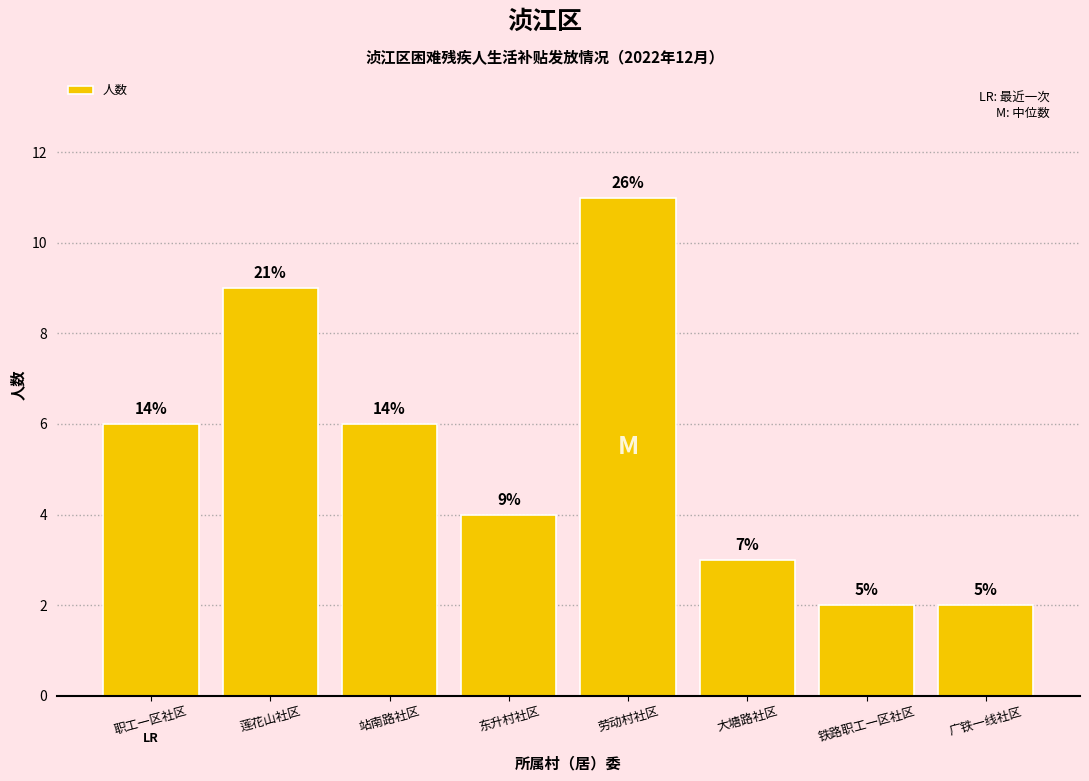

Reading left to right, extract all data points from this chart.

6	9	6	4	11	3	2	2